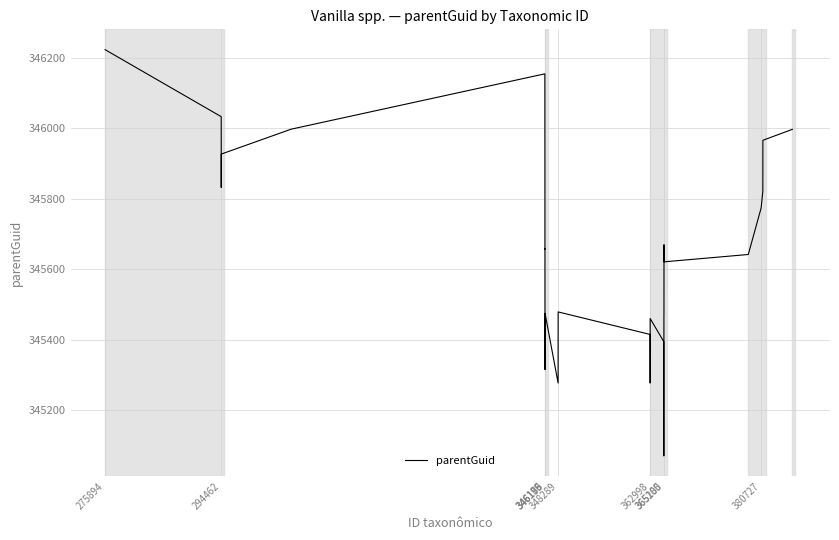

True or false: the data shows 345942.8 at 346176.

True